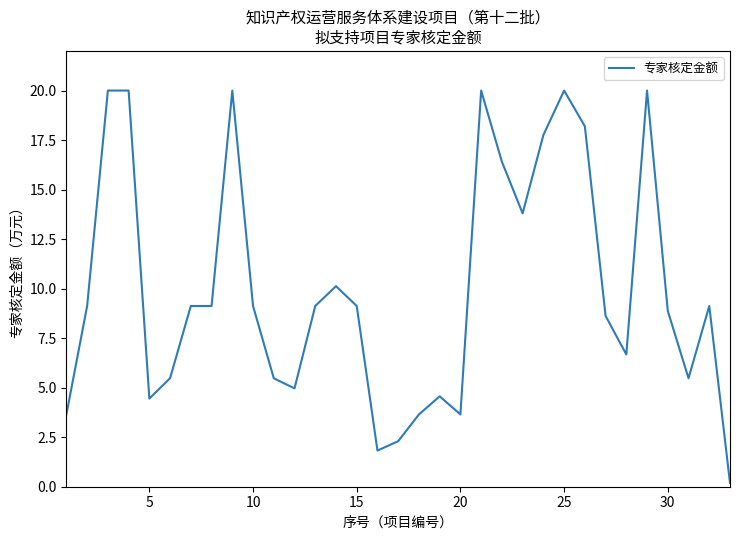

What is the greatest value displayed?

20.0